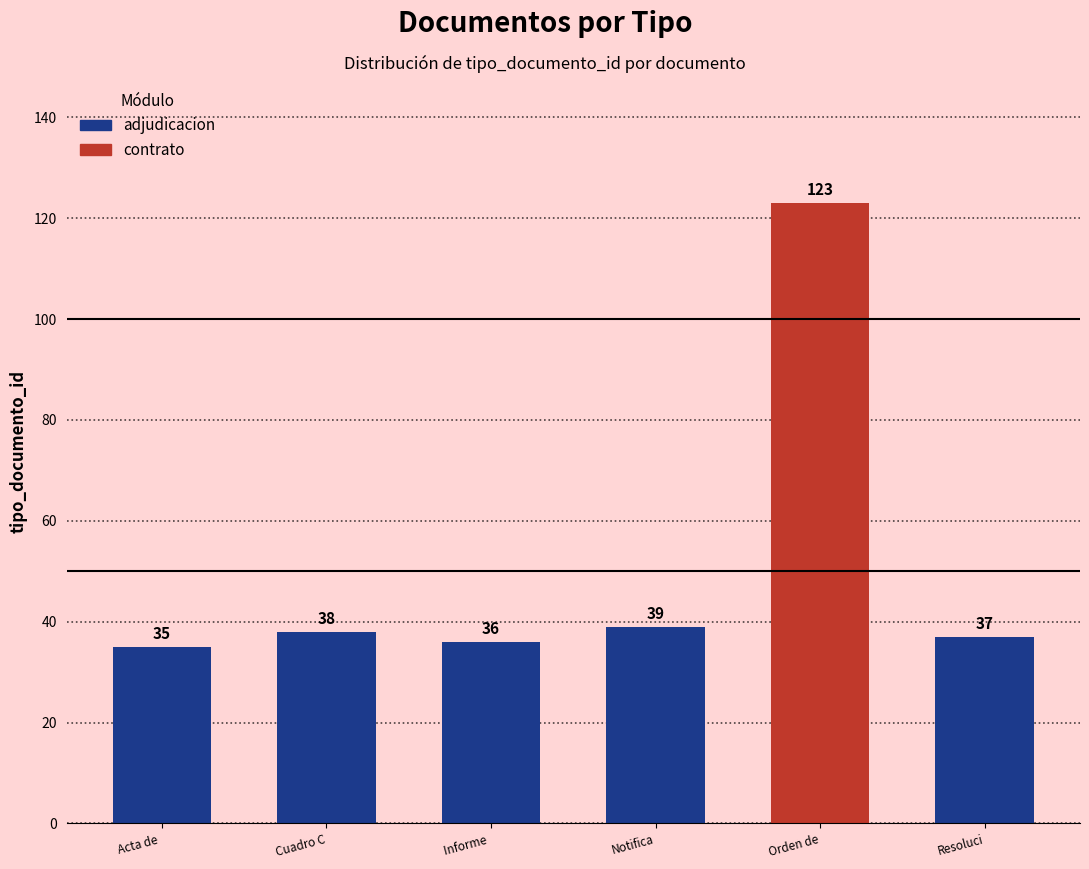

What is the value of the 3rd bar from the left?

36